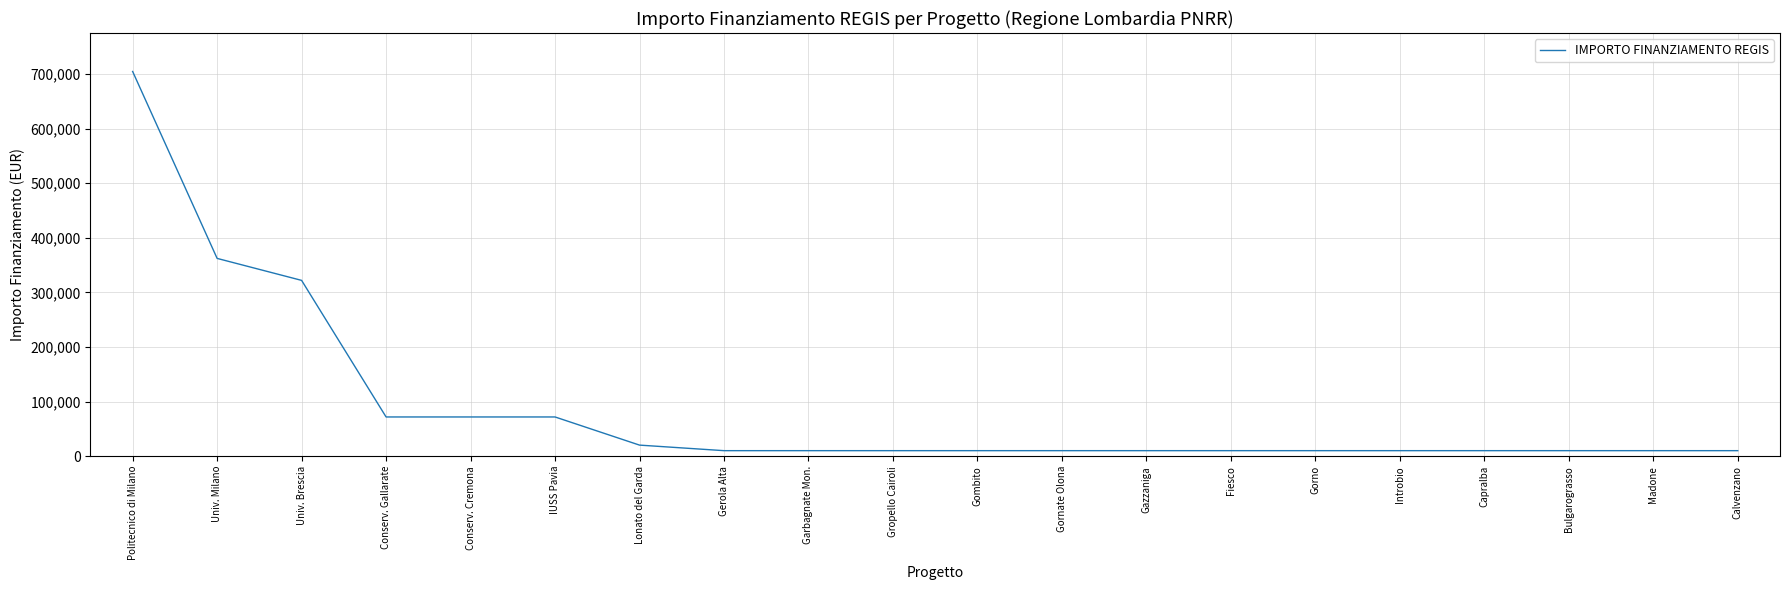

Does the chart display data point markers on the line(s)?

No